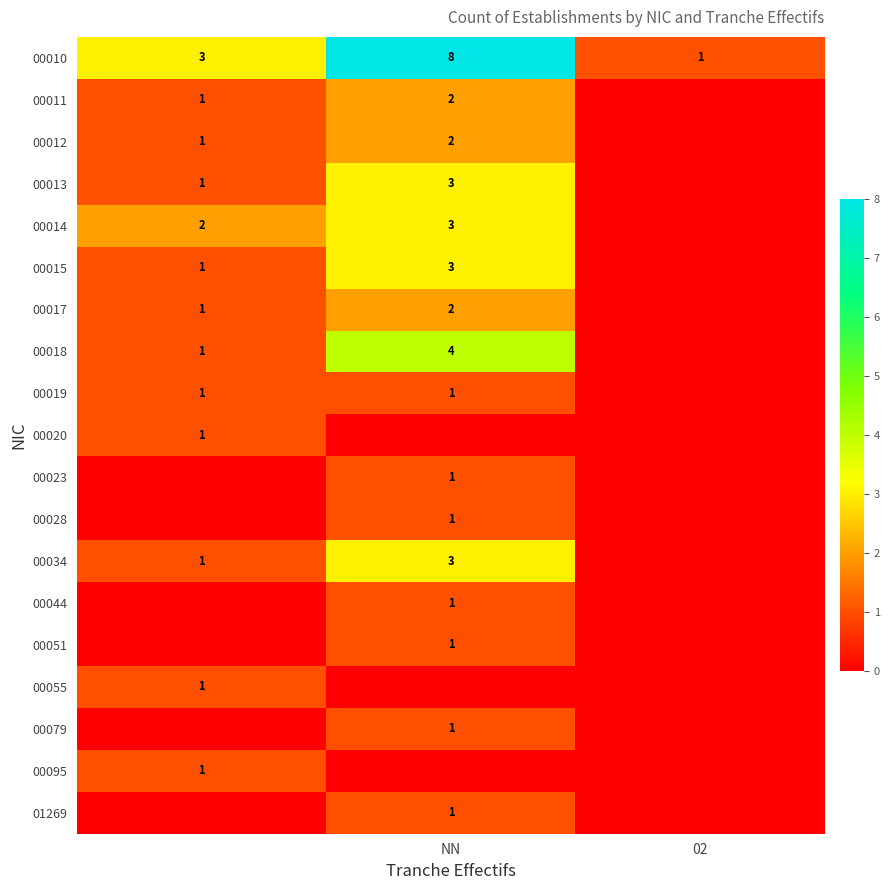

Count the 00019 values in the range 0 to 1.

3